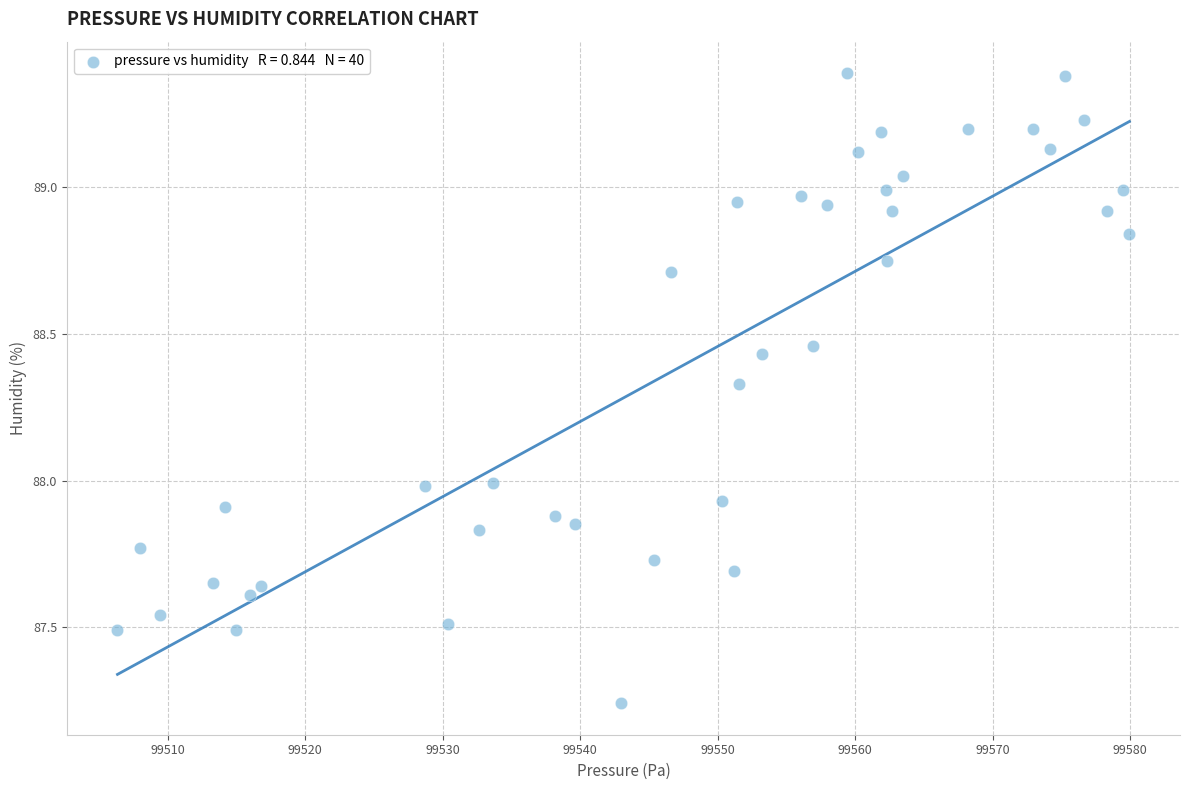

What is the range of X values (max minus min)?

73.6